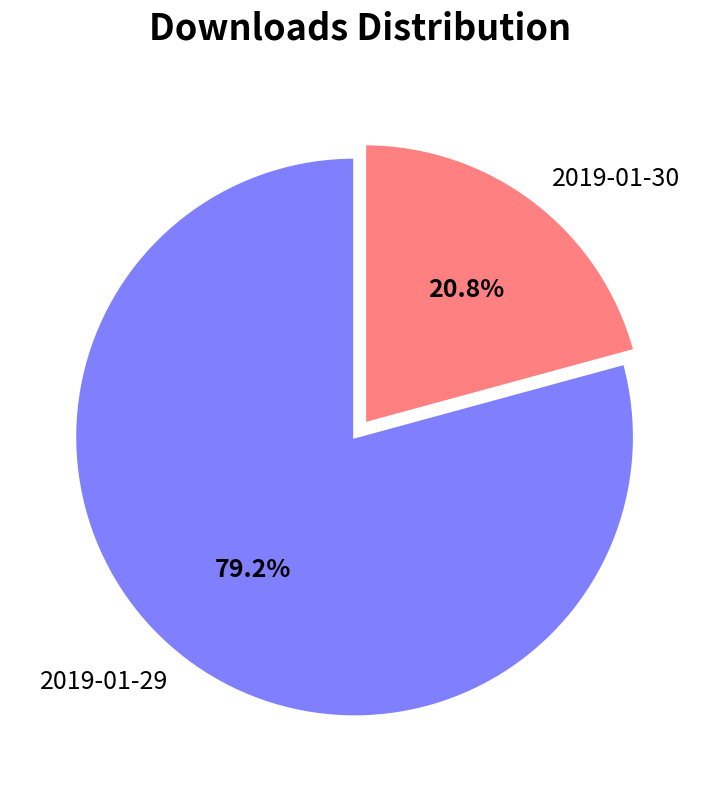

Approximately how many times larger is the value at 2019-01-30 compared to 2019-01-29?

0.3